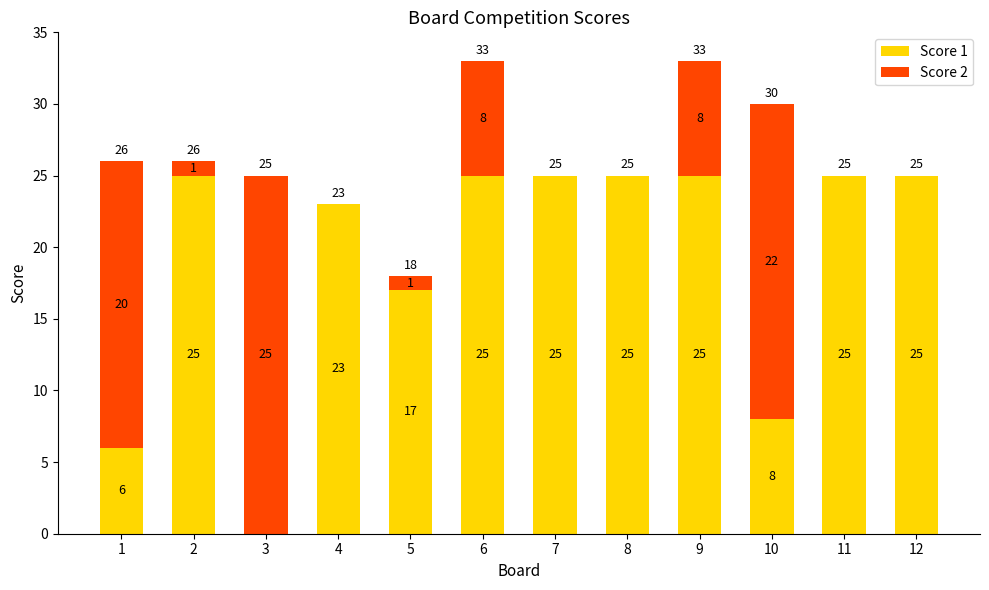

What is the maximum value for Score 1?

25